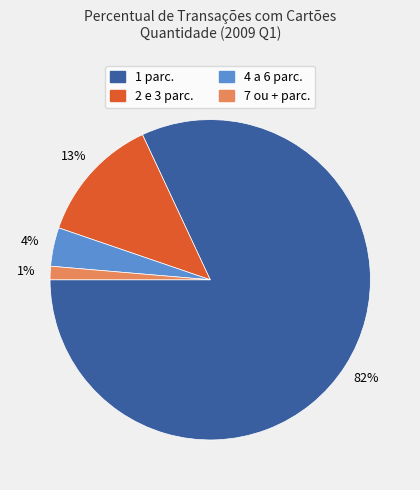

Between 1 parc. and 7 ou + parc., which is larger?

1 parc.